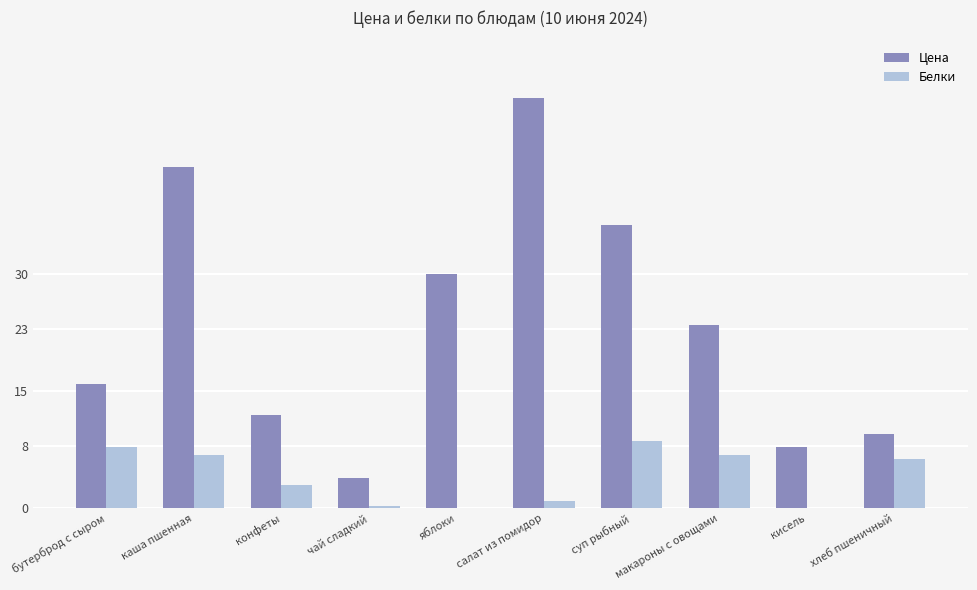

What is the sum of all Цена values?

235.7